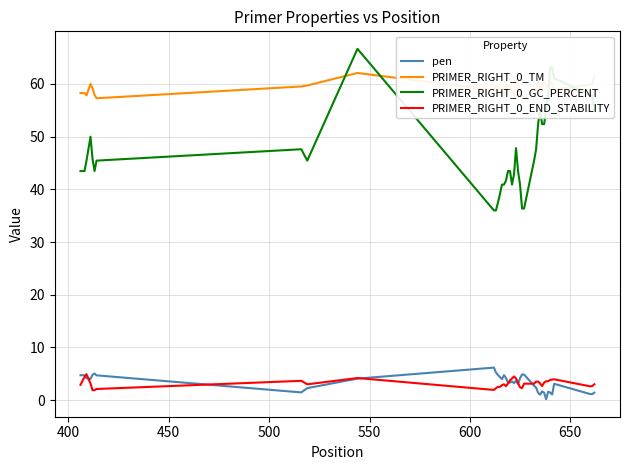

True or false: PRIMER_RIGHT_0_GC_PERCENT and pen cross at least once.

False